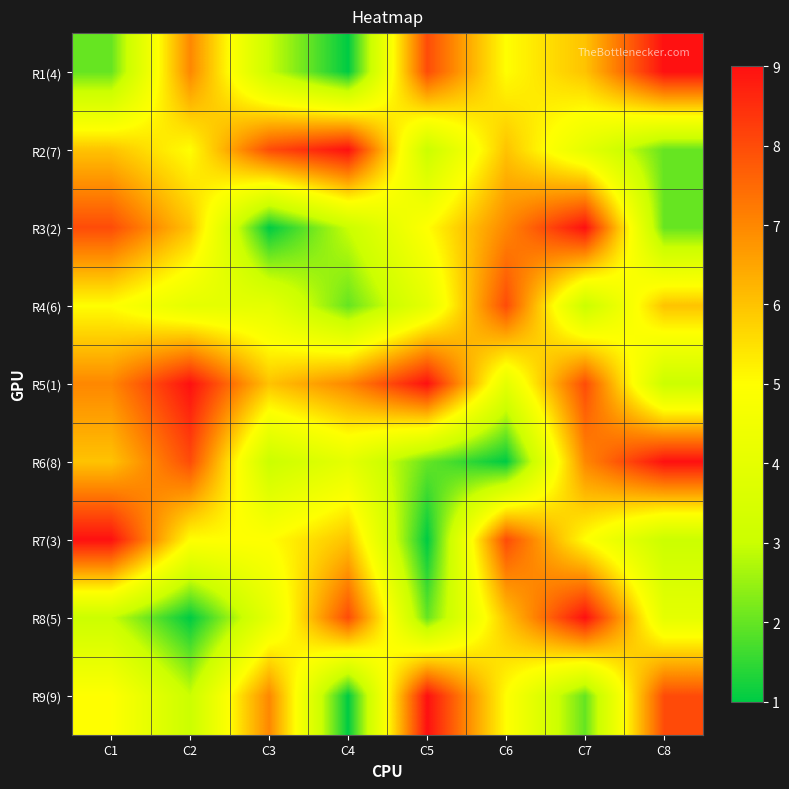

Reading left to right, what are all the values shown in this chart?

R1(4): C1=2	C2=7	C3=3	C4=1	C5=8	C6=5	C7=6	C8=9
R2(7): C1=6	C2=5	C3=8	C4=9	C5=3	C6=6	C7=4	C8=2
R3(2): C1=8	C2=6	C3=1	C4=3	C5=5	C6=7	C7=9	C8=2
R4(6): C1=5	C2=4	C3=4	C4=2	C5=4	C6=8	C7=3	C8=6
R5(1): C1=7	C2=9	C3=6	C4=7	C5=9	C6=4	C7=8	C8=3
R6(8): C1=6	C2=8	C3=3	C4=4	C5=2	C6=1	C7=7	C8=9
R7(3): C1=9	C2=5	C3=5	C4=6	C5=1	C6=8	C7=5	C8=3
R8(5): C1=3	C2=1	C3=4	C4=8	C5=2	C6=6	C7=9	C8=4
R9(9): C1=5	C2=3	C3=7	C4=1	C5=9	C6=5	C7=2	C8=8